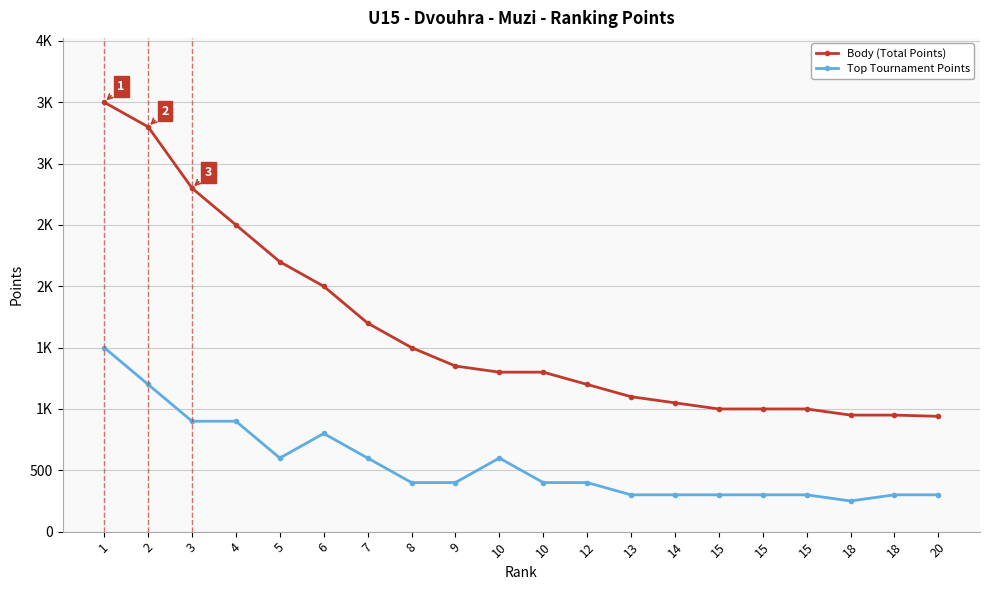

The value of Body (Total Points) at 18 is 408. True or false?

False